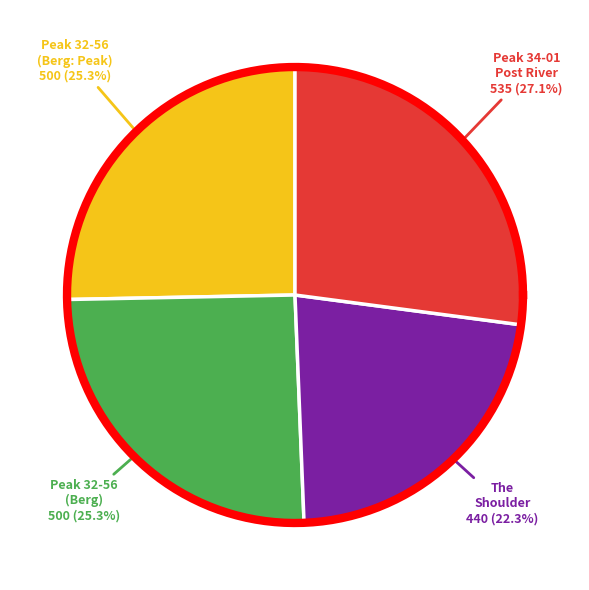

To the nearest percent, what is the difference between the largest and smallest slice percentages?

5%